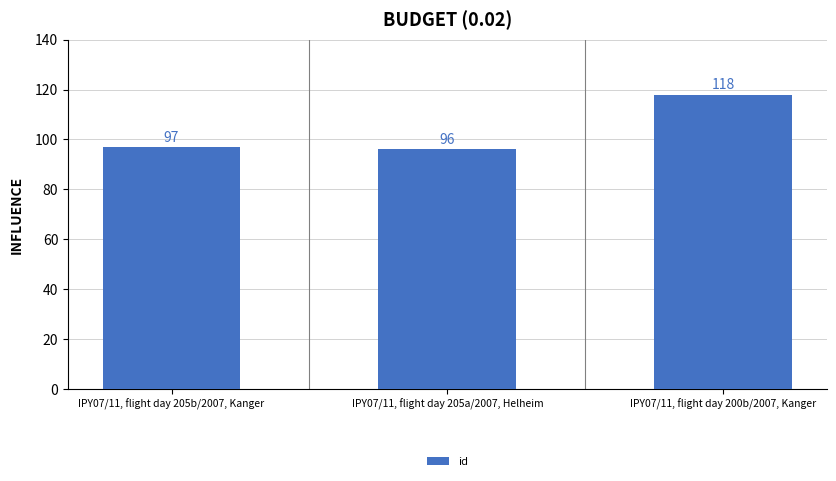

At which category does the chart reach its minimum across all series?

IPY07/11, flight day 205a/2007, Helheim